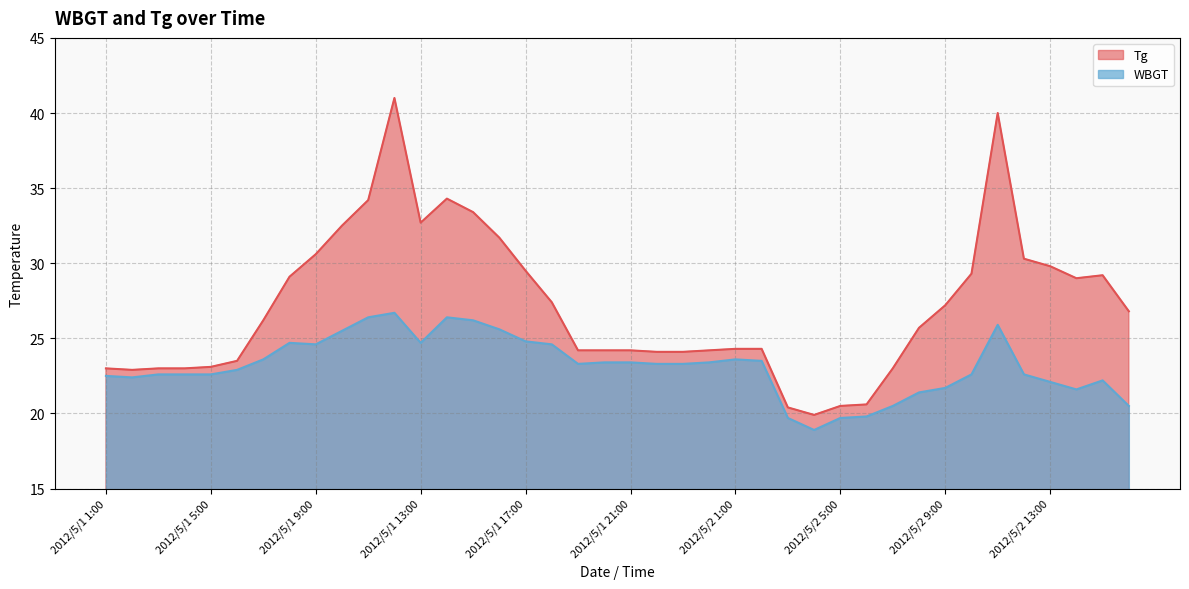

Rank the series at 2012/5/2 6:00 from highest to lowest value.

Tg, WBGT